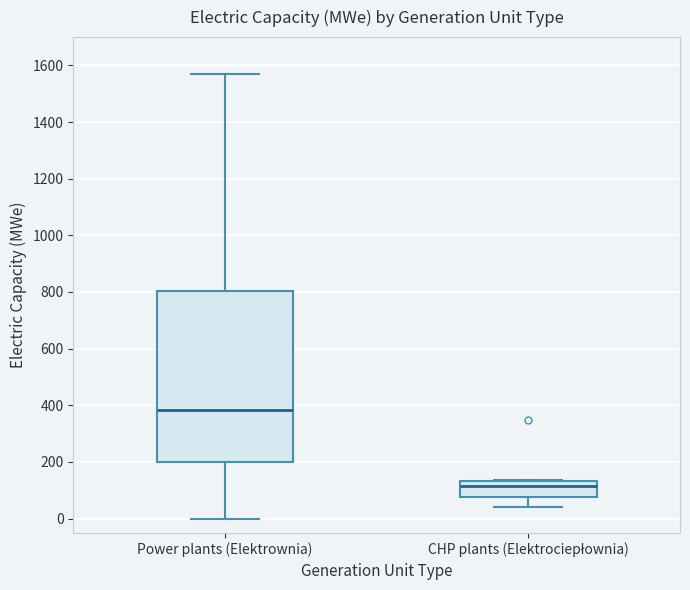

Comparing the boxes themselves (not the whiskers), which one is the tallest?

Power plants (Elektrownia)